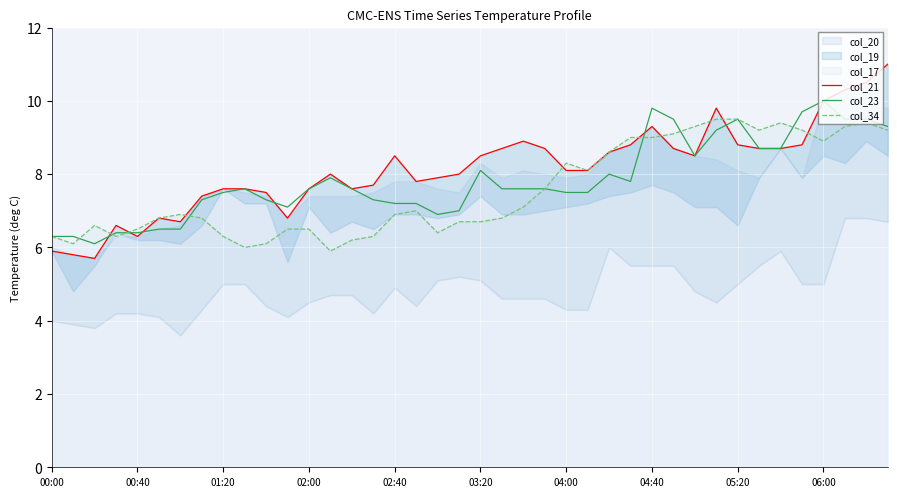

Is it true that col_23 equals 7.2 at 02:40?

True